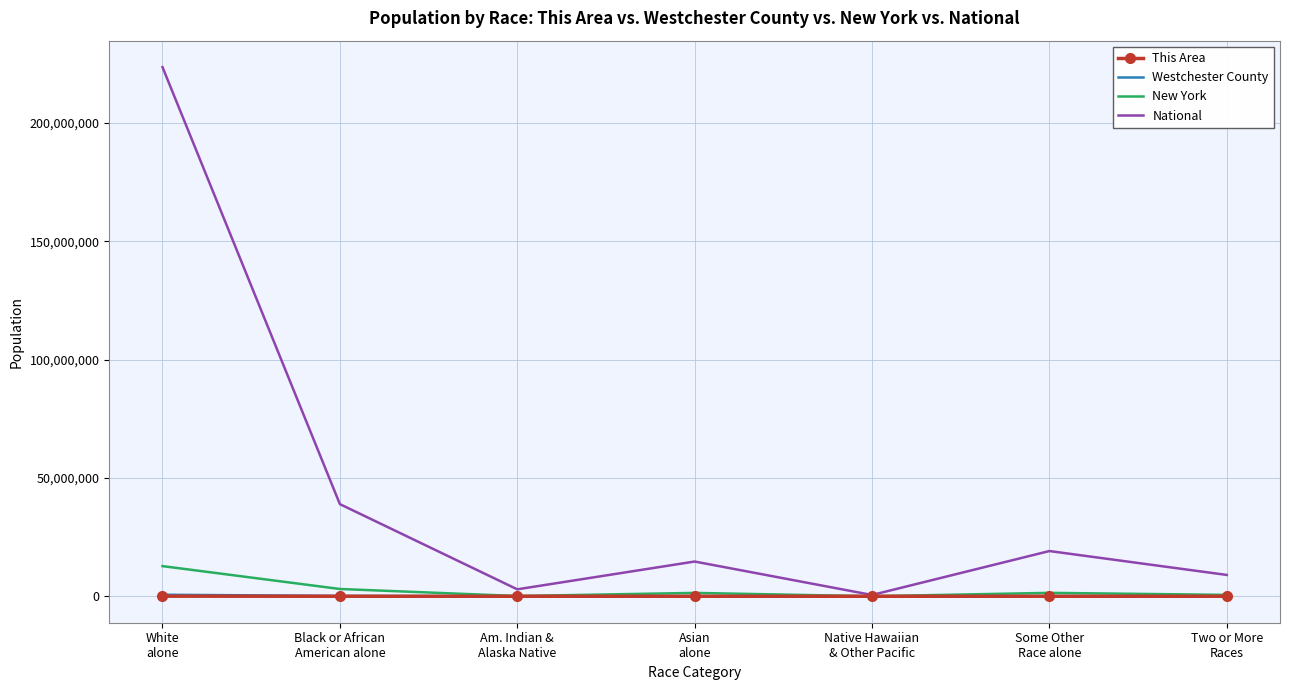

Which series has the widest spread of values?

National